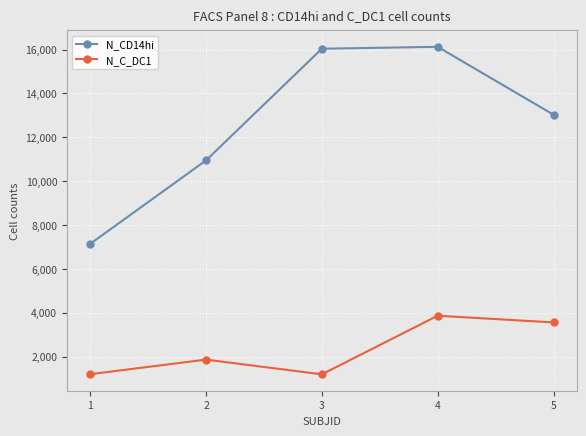

Where is N_C_DC1 nearest to the value 2527?

2